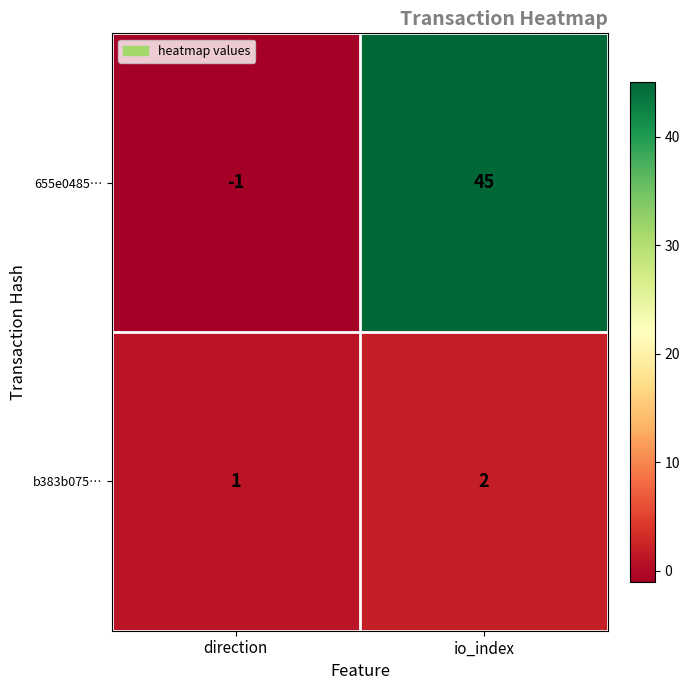

What is the sum of the b383b075… values at io_index and direction?

3